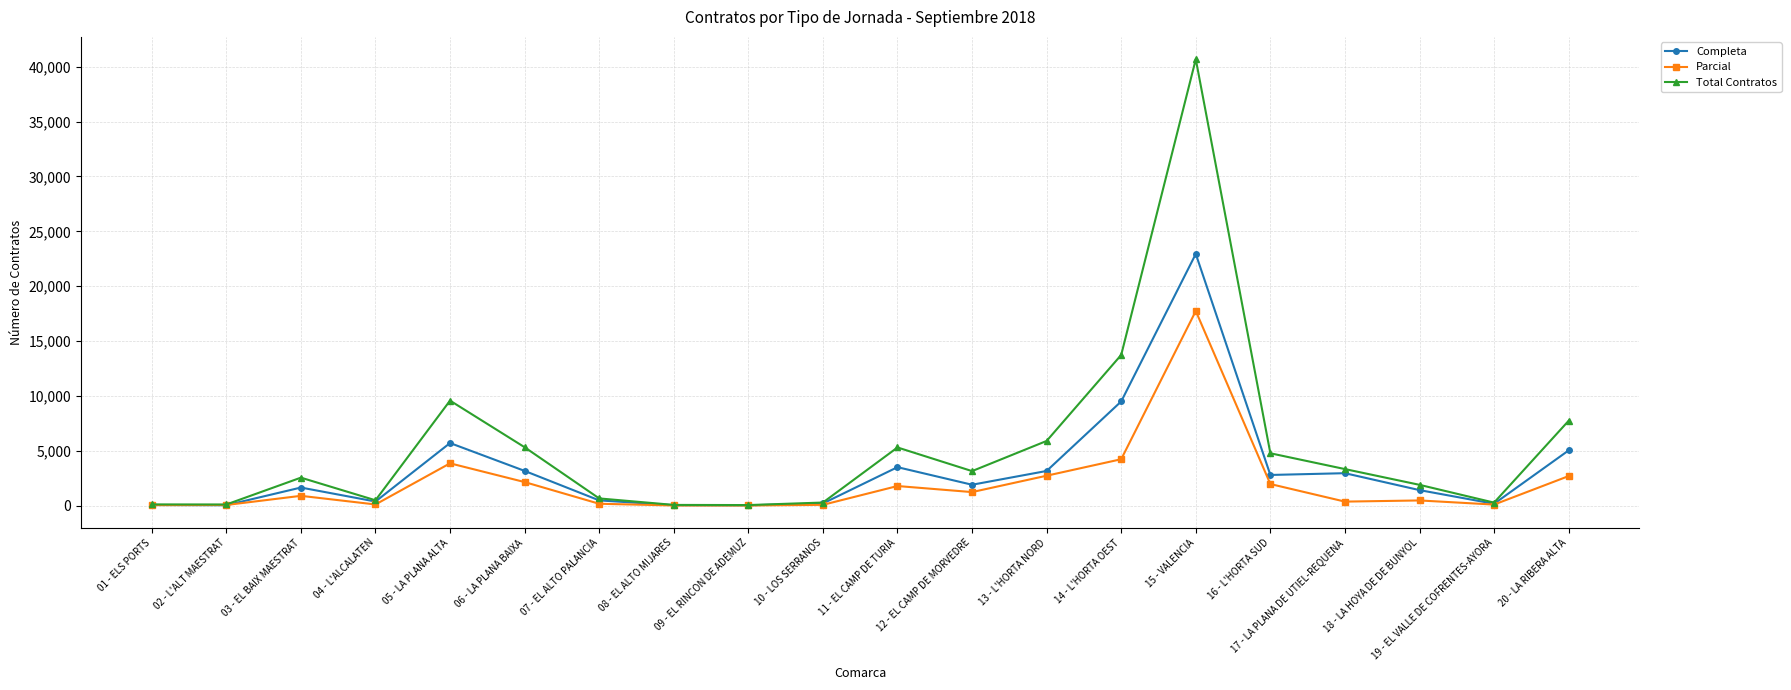

What is the sum of the Completa values at 12 - EL CAMP DE MORVEDRE and 03 - EL BAIX MAESTRAT?

3569